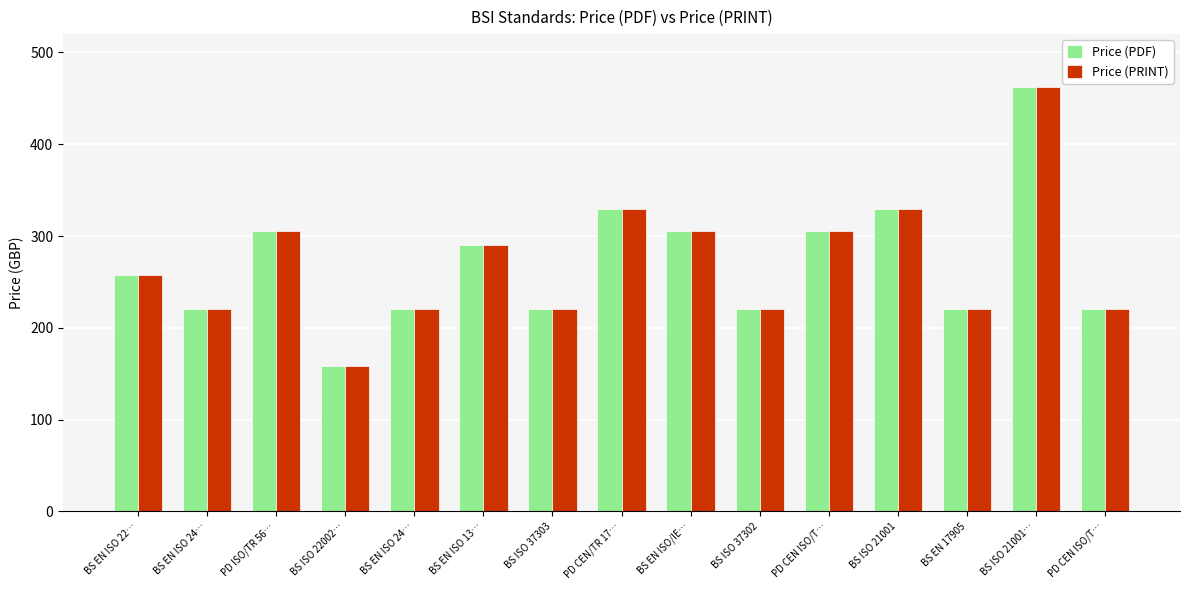

Count the number of data series in this chart.

2